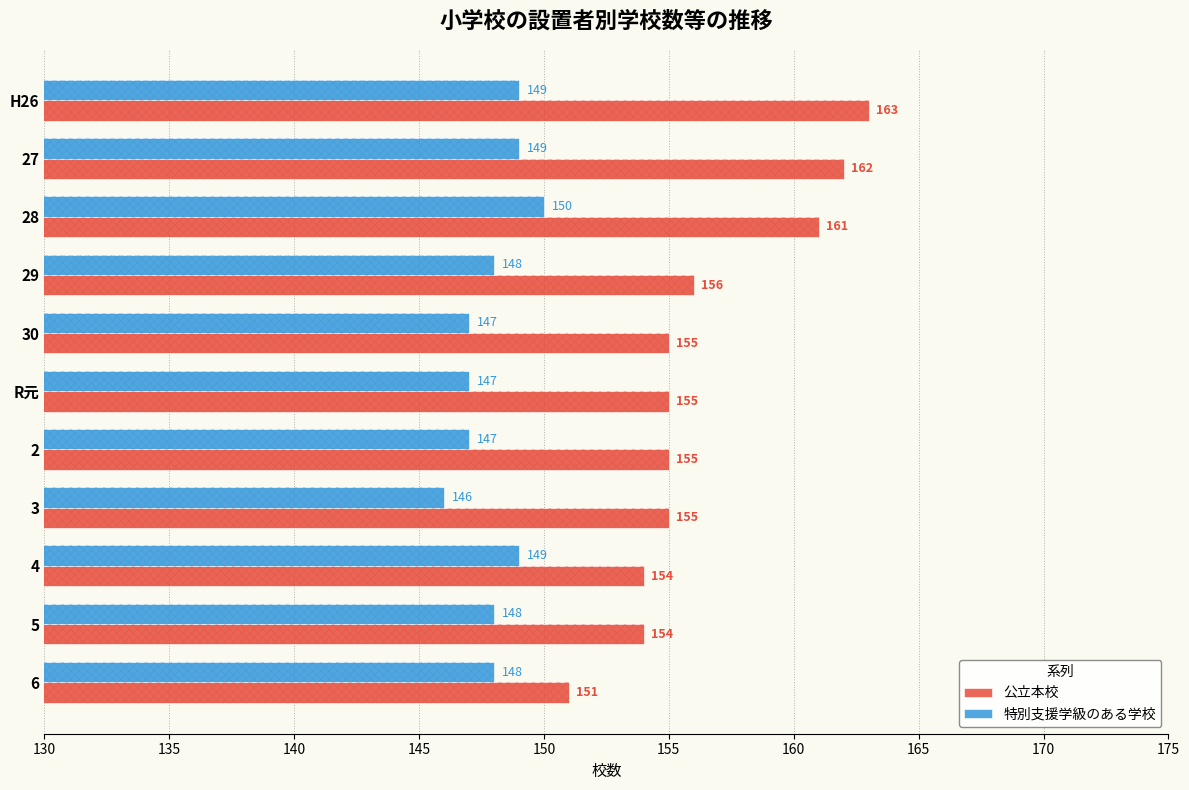

Which series has the largest total across all categories?

公立本校